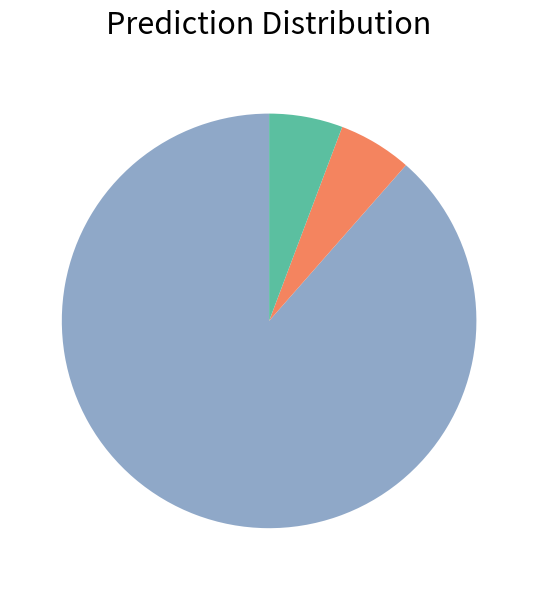

Is there a majority slice in this chart?

Yes